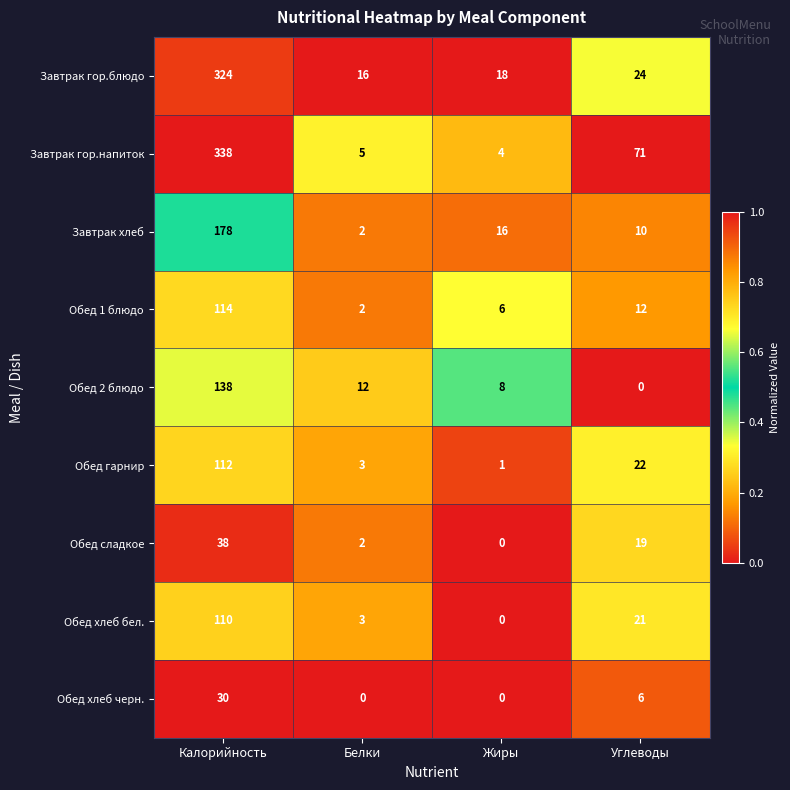

What is the greatest value displayed?

338